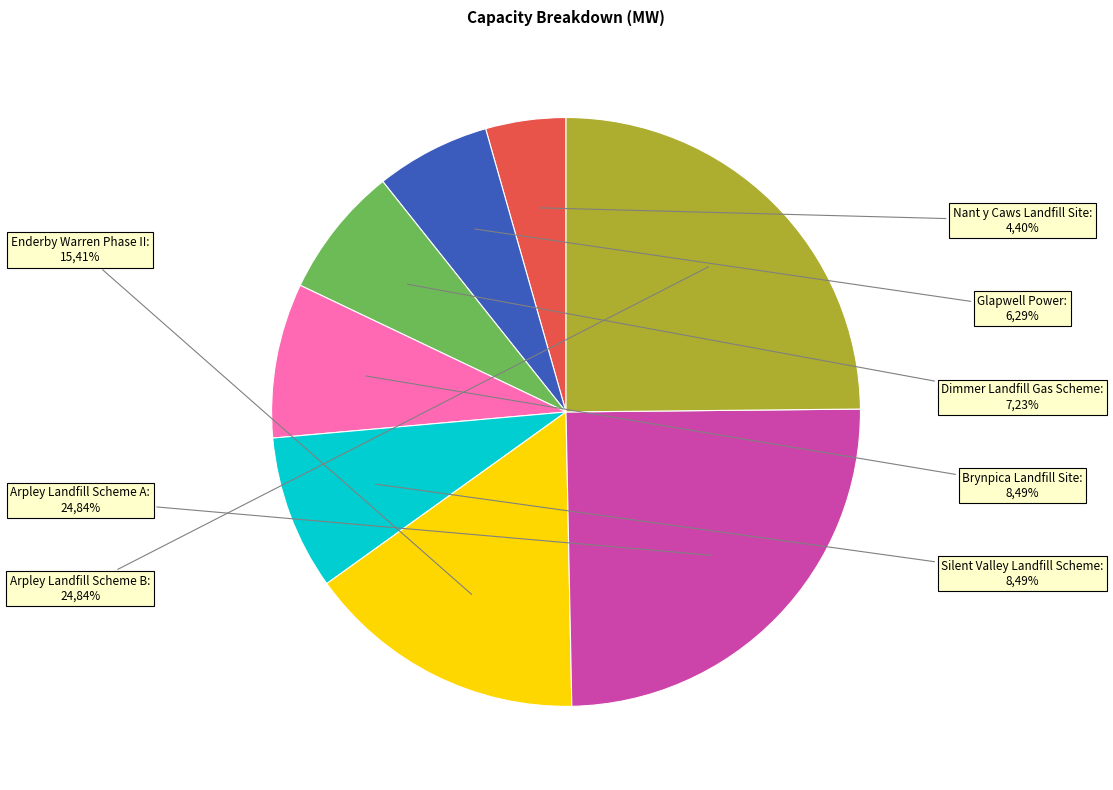

To the nearest percent, what is the combined percentage of Silent Valley Landfill Scheme and Arpley Landfill Scheme A?

33%